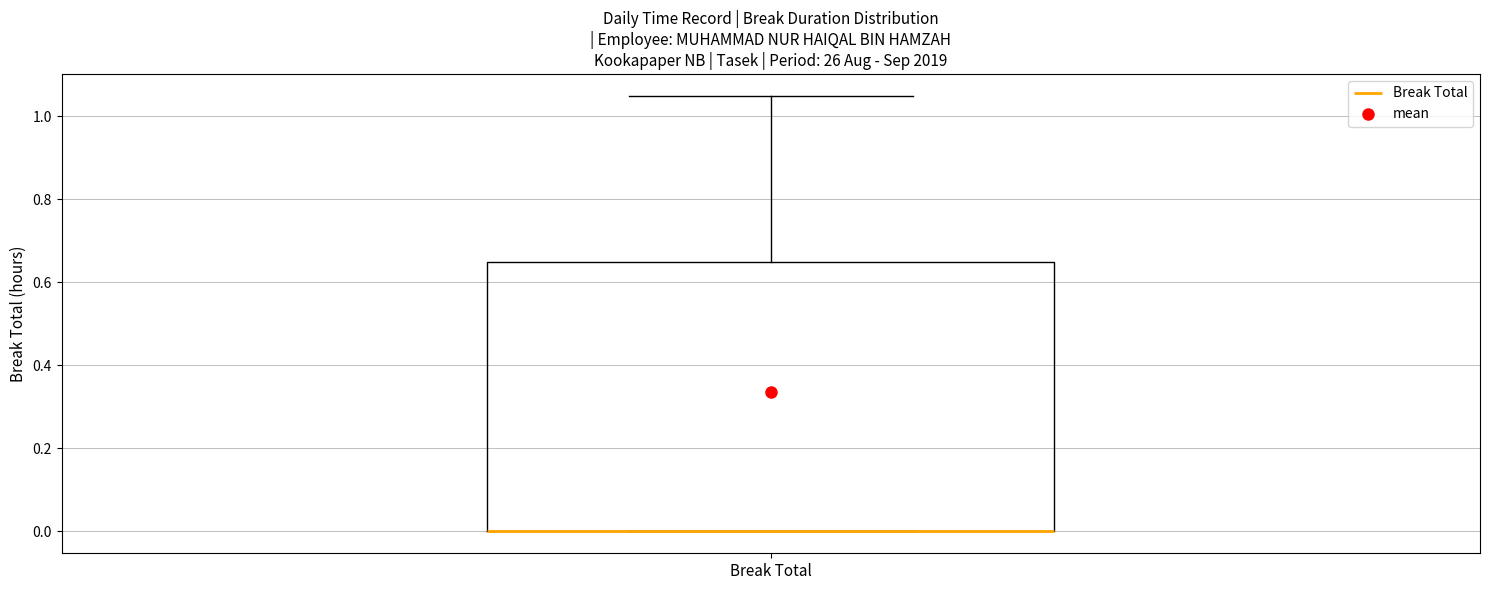

Read this box plot against the y-axis: the position of the median line, the range covered by the box, and the ends of both whiskers. The values are not printed on the chart, so give them approximately, as read against the axis.

median 0.00 (drawn on the box's lower edge), box 0.00 to 0.66, whiskers 0.00 to 1.06